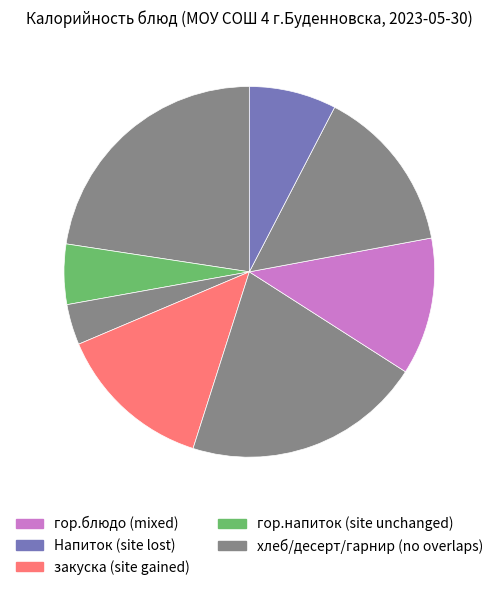

Count the number of slices in the pie.

8